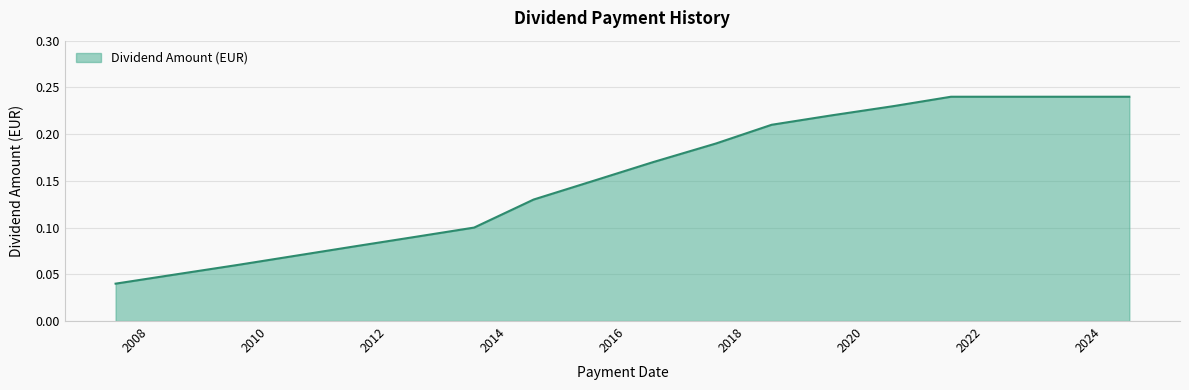

What is the label of the 16th point from the right?

2008-06-13